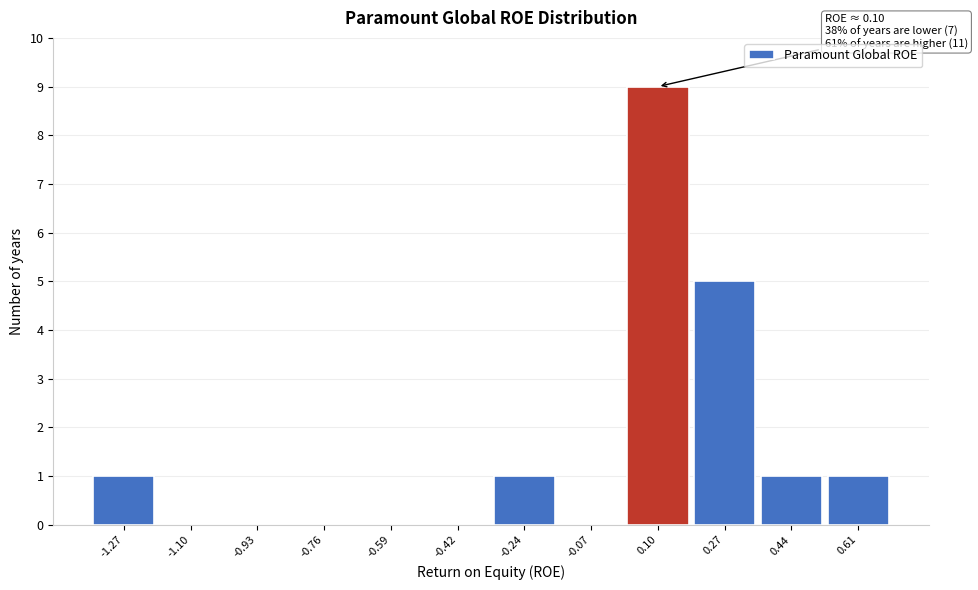

Over which range of the x-axis is the bar tallest?

0.02 to 0.18